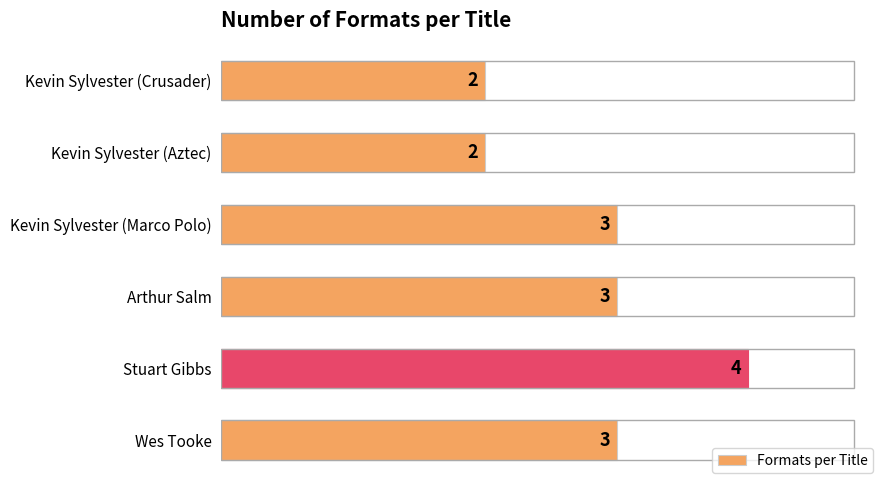

Reading top to bottom, extract all data points from this chart.

2	2	3	3	4	3